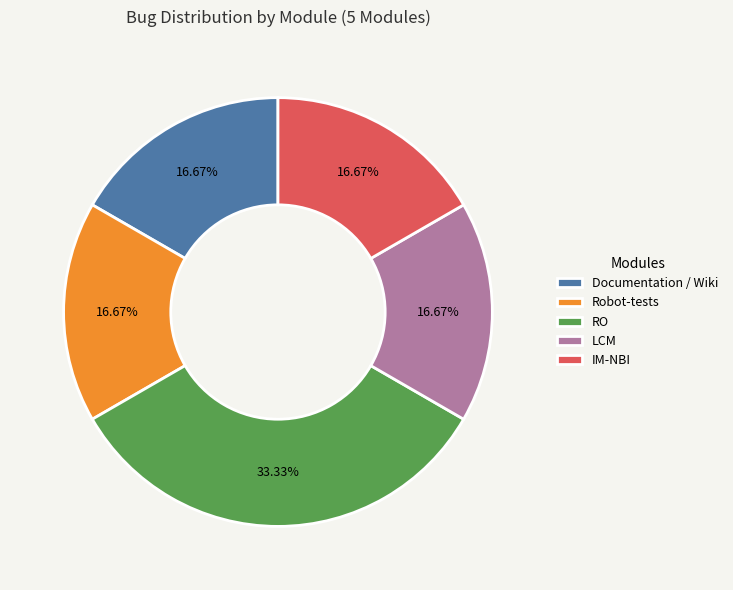

Is there a majority slice in this chart?

No